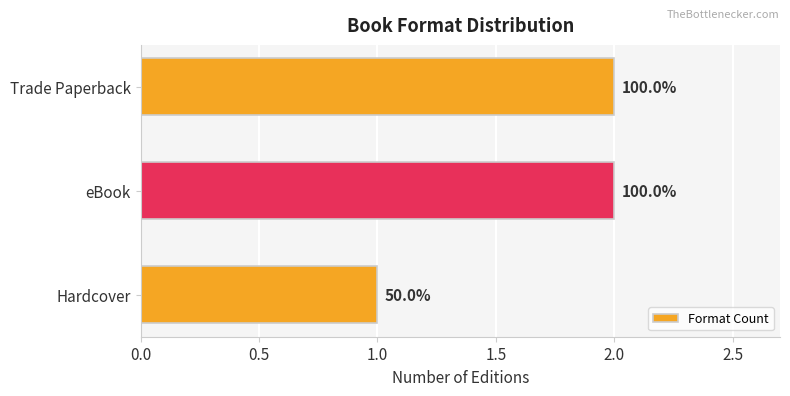

How many bars are there in total?

3